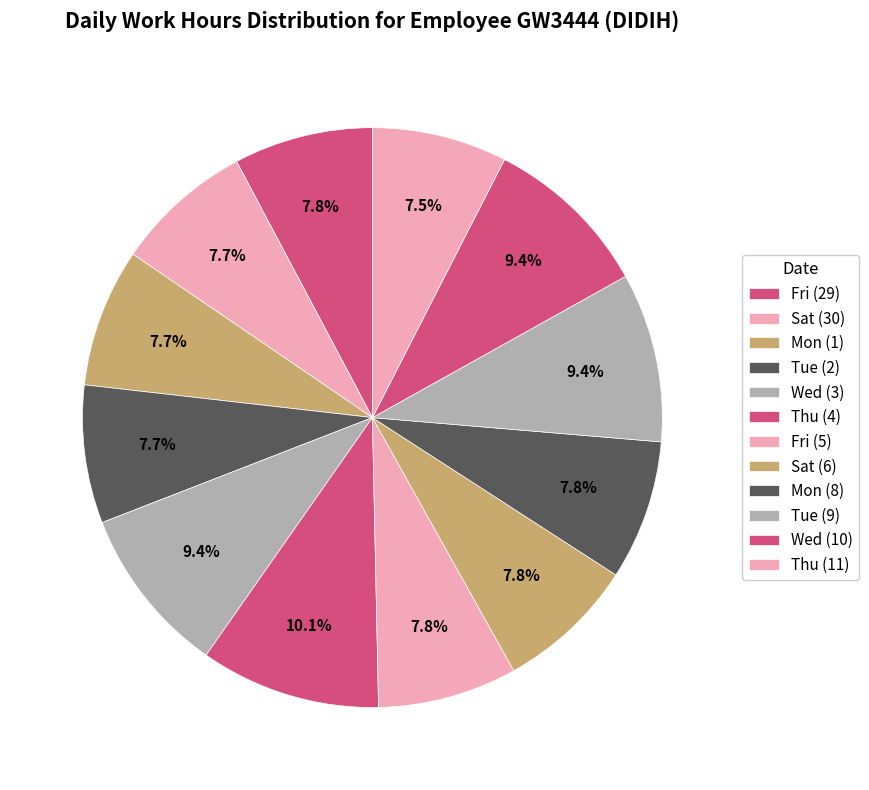

What portion of the pie excludes Tue (2)?

92.3%